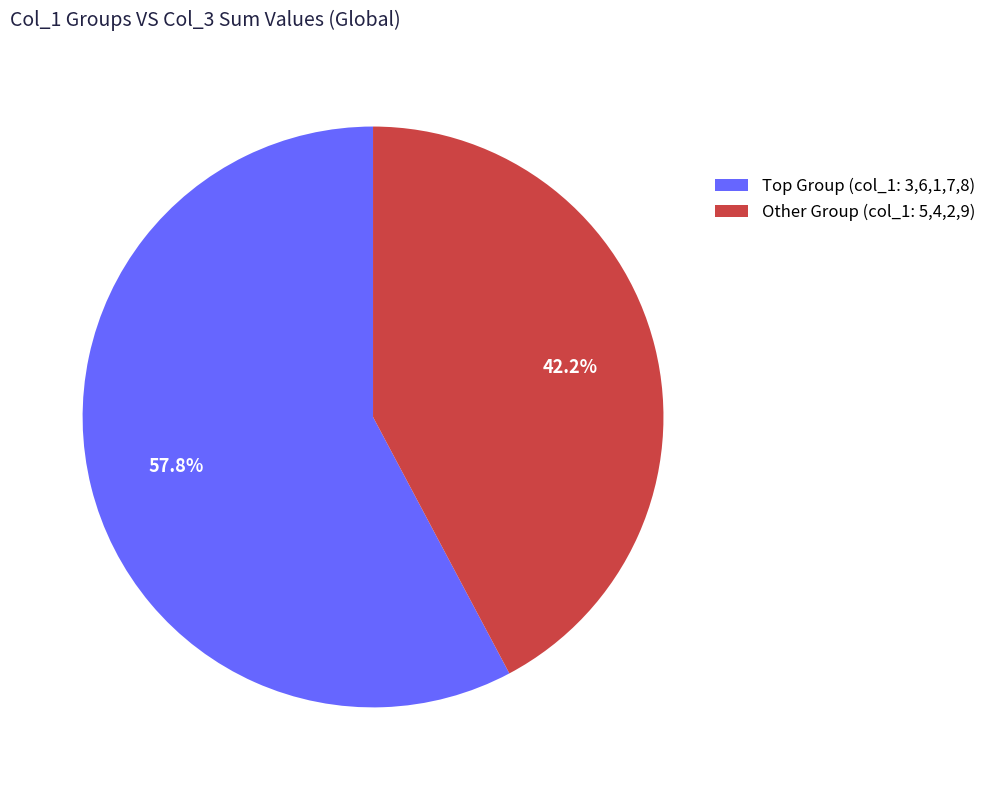

Which slice is the smallest?

Other Group (col_1: 5,4,2,9)